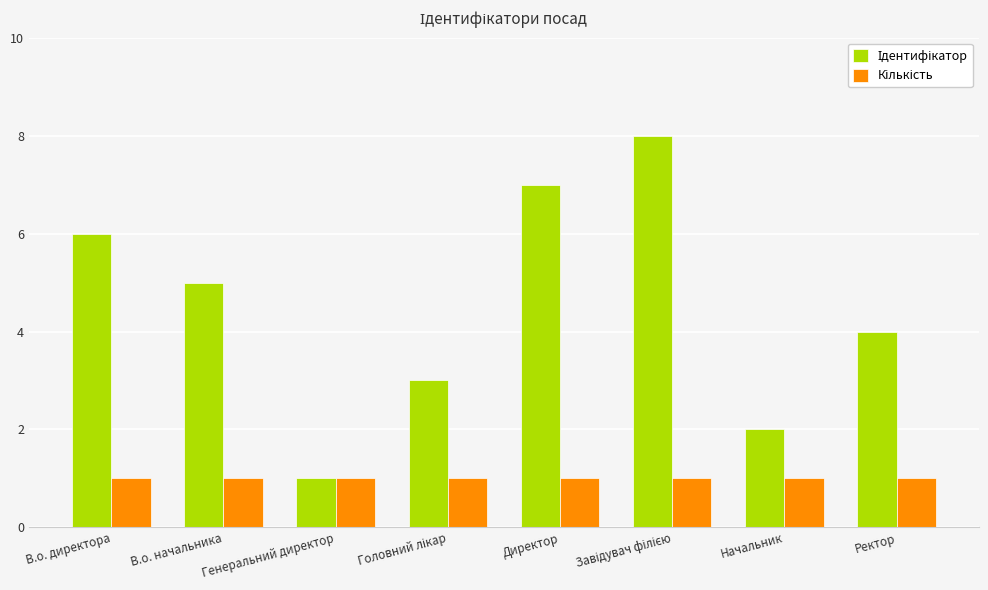

What is the minimum value shown in the chart?

1